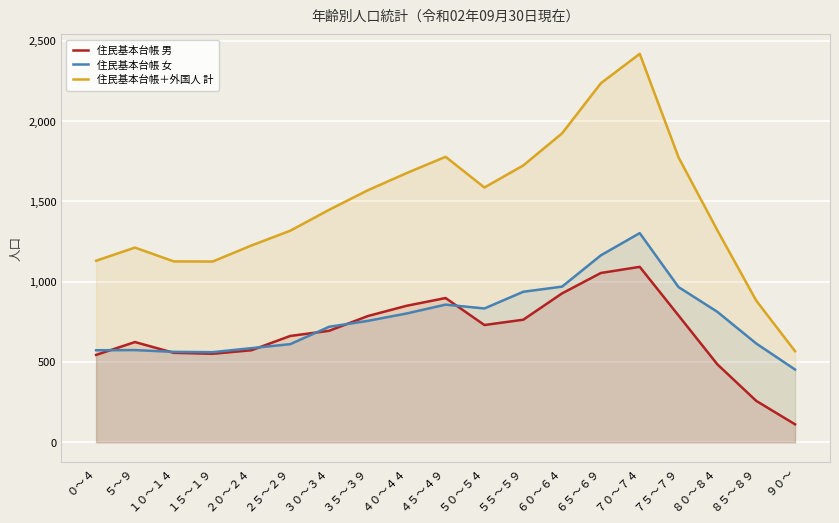

What position from the right is ６５～６９?

6